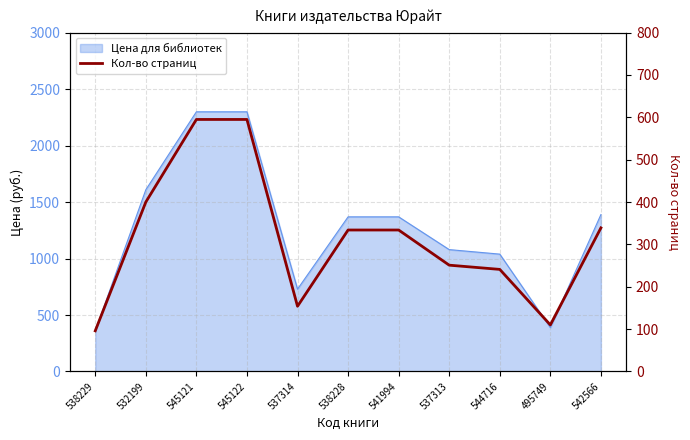

List the labels in order of value, largest first.

545121, 545122, 532199, 542566, 538228, 541994, 537313, 544716, 537314, 495749, 538229